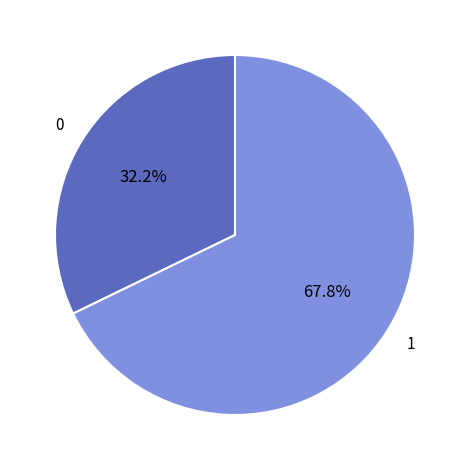

Does any single category account for the majority?

Yes